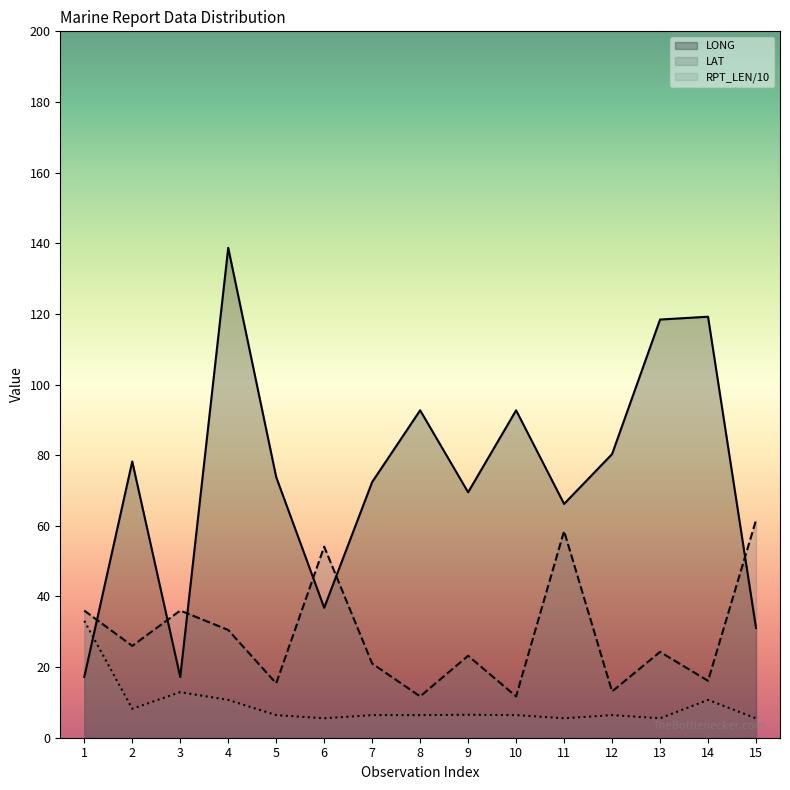

At which category does RPT_LEN reach its first local valley?

2